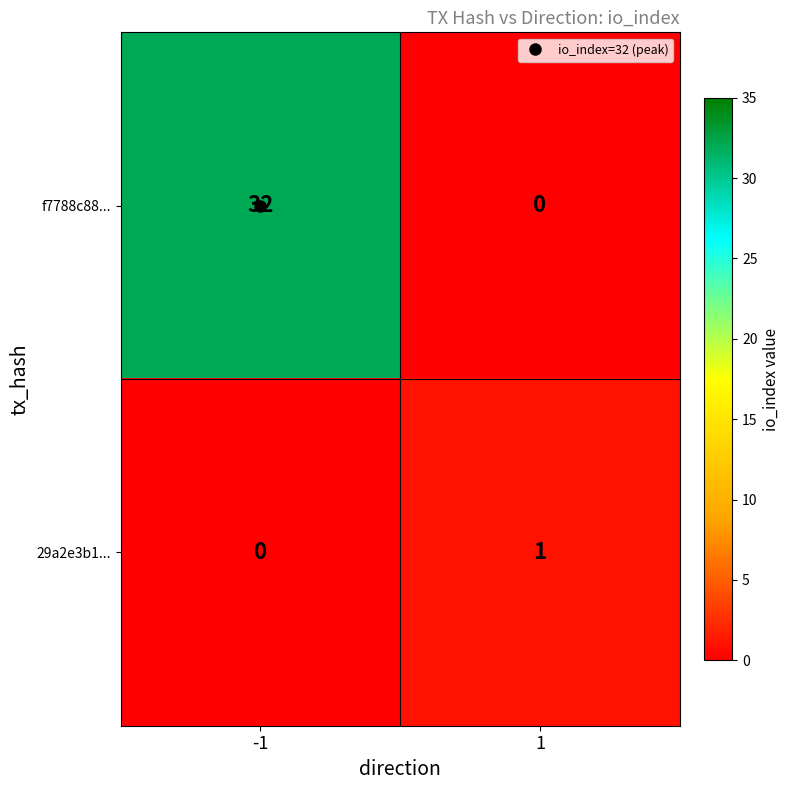

Which series has the largest total across all categories?

f7788c88...